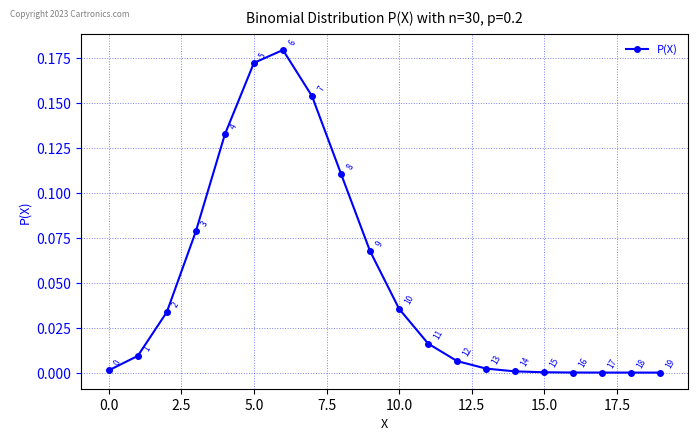

True or false: the data has more than 1 interior local peaks.

False